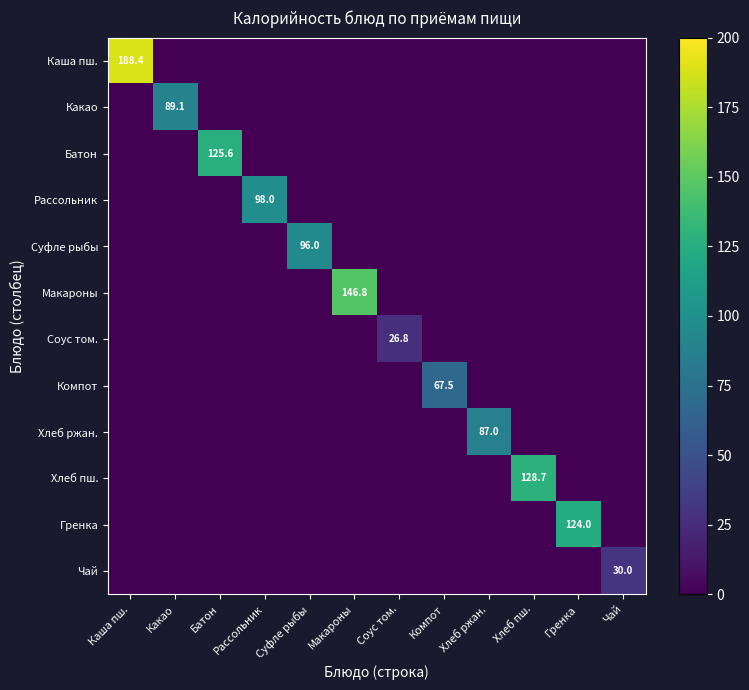

Which has a higher value, Какао or Чай?

Какао